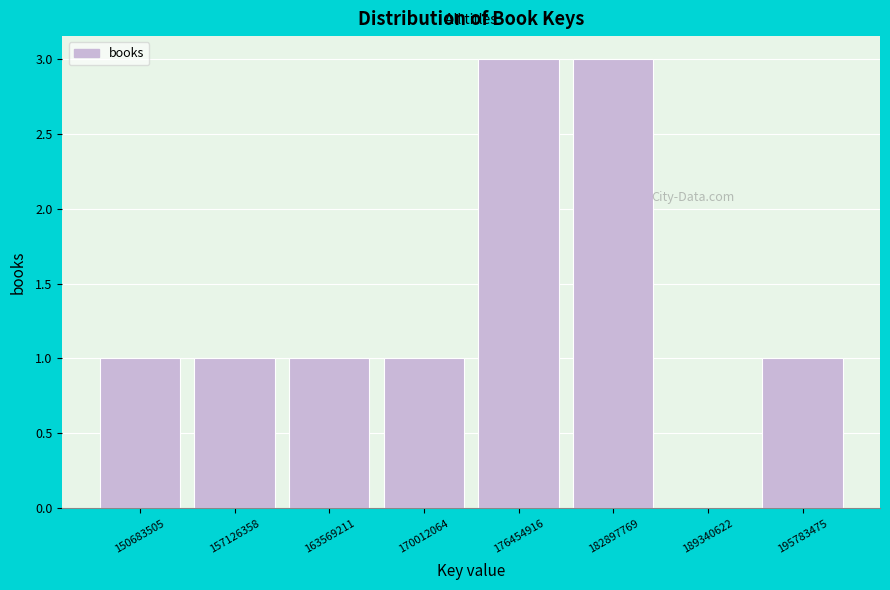

Reading left to right, transcribe this chart: for each bar, give the range it covers on the x-axis and its height. Neither the bar edges nor the heights are printed on the chart, so give them approximately, as read against the axes.

147000000 to 154000000: 1
154000000 to 160000000: 1
160000000 to 167000000: 1
167000000 to 173000000: 1
173000000 to 180000000: 3
180000000 to 186000000: 3
186000000 to 193000000: 0
193000000 to 199000000: 1